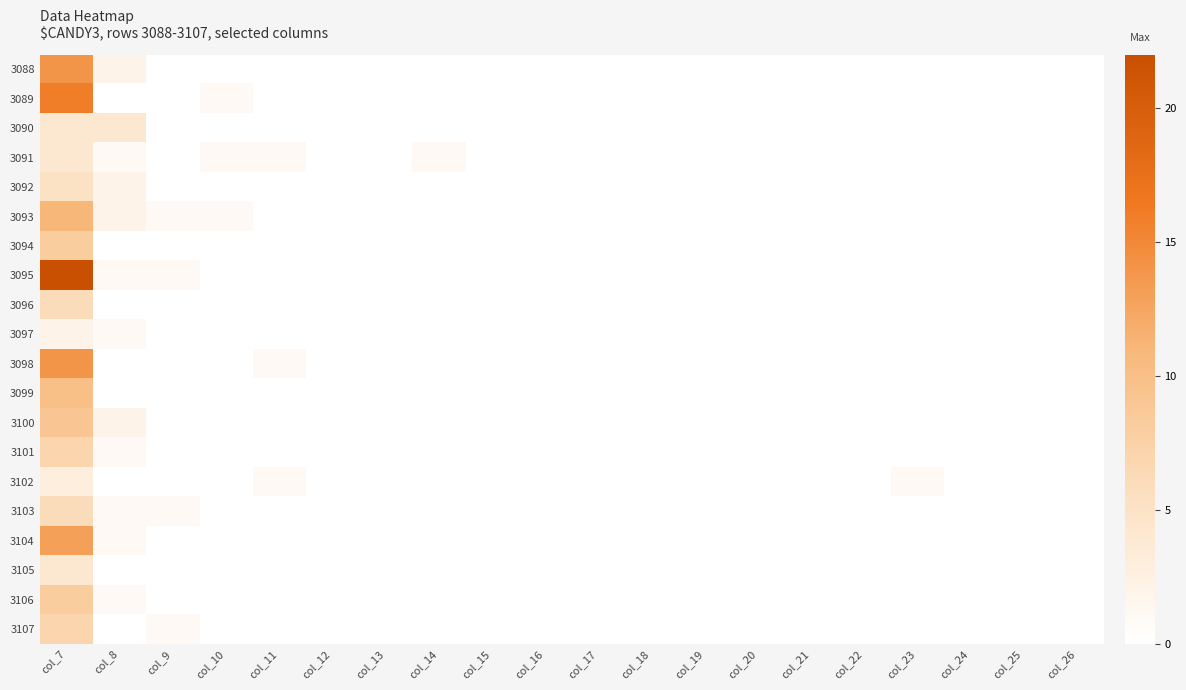

How many categories are shown in the chart?

20